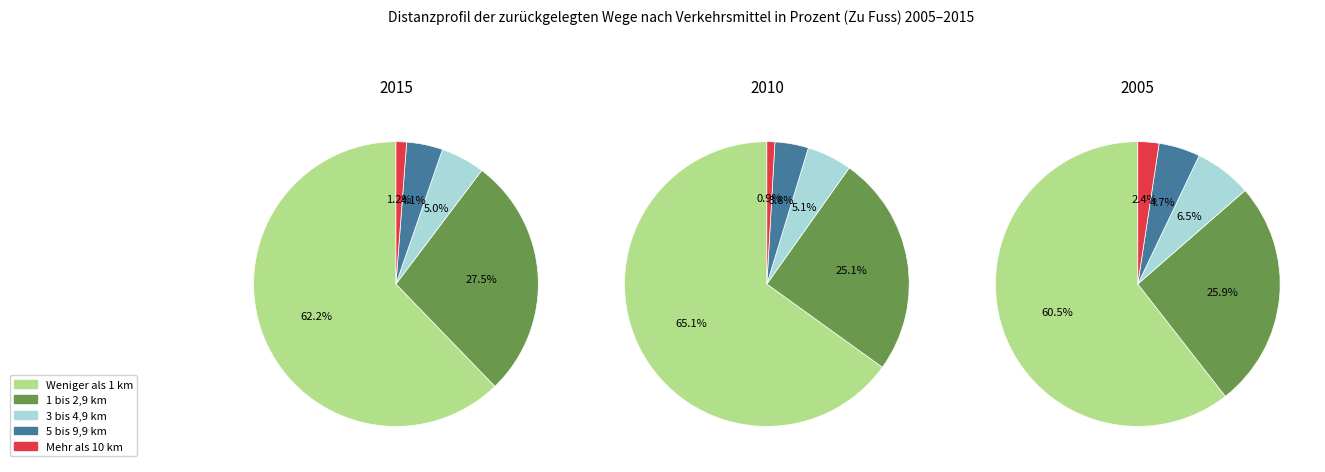

Does any single category account for the majority?

Yes